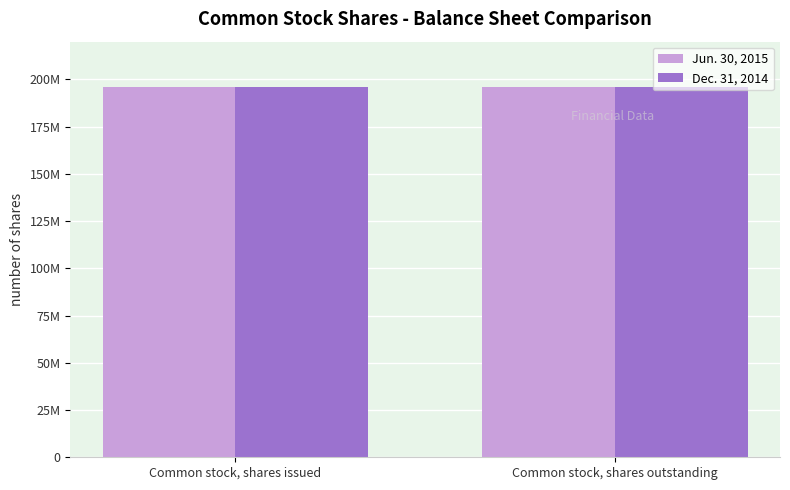

What is the spread (max minus min) of values at Common stock, shares outstanding?

5880